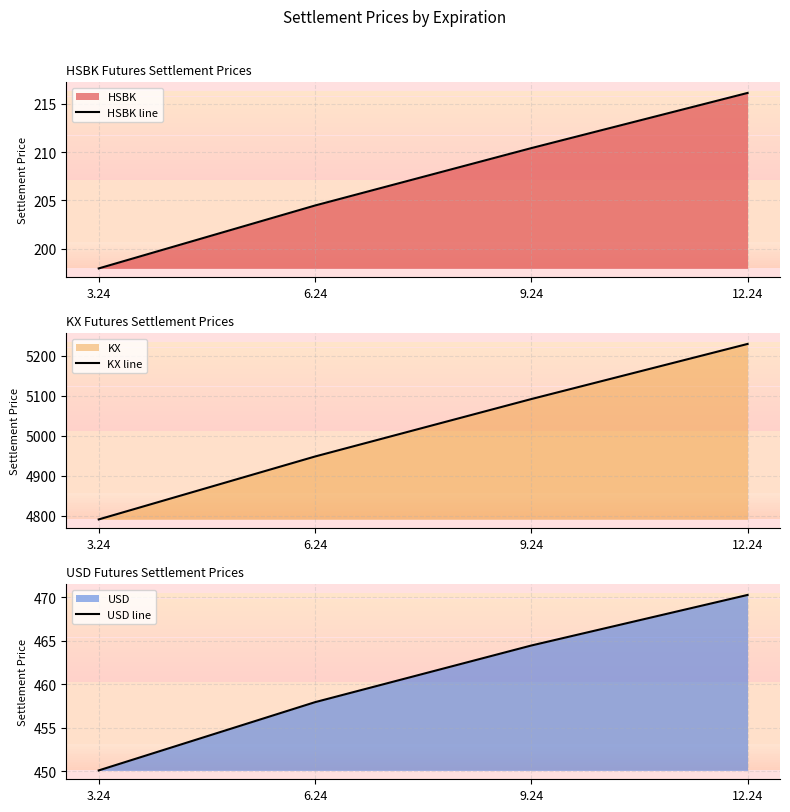

How many categories are shown in the chart?

4